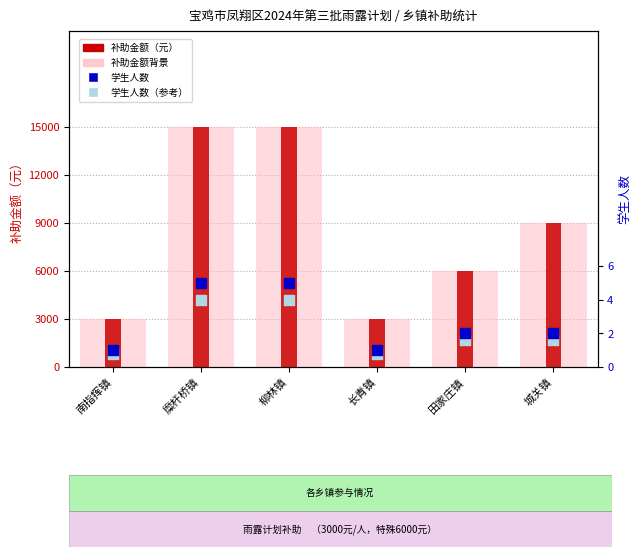

What is the total value across all series at 柳林镇?

30009.0